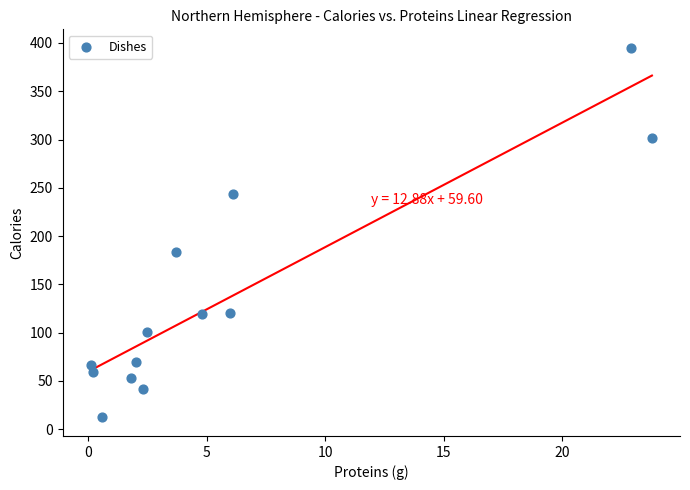

What Y value in the scatter plot is closest to 203?

183.0